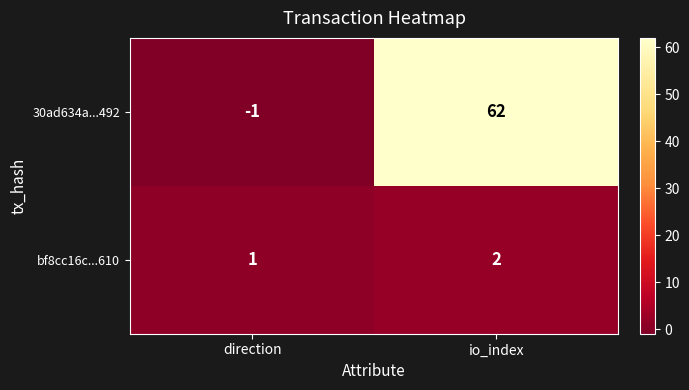

The 30ad634a...492 series shows 0 at direction. True or false?

False